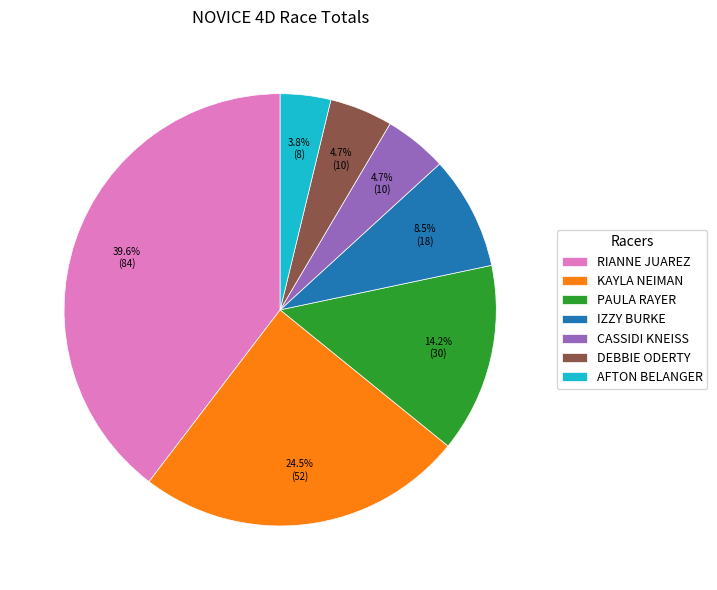

What portion of the pie excludes PAULA RAYER?

85.8%